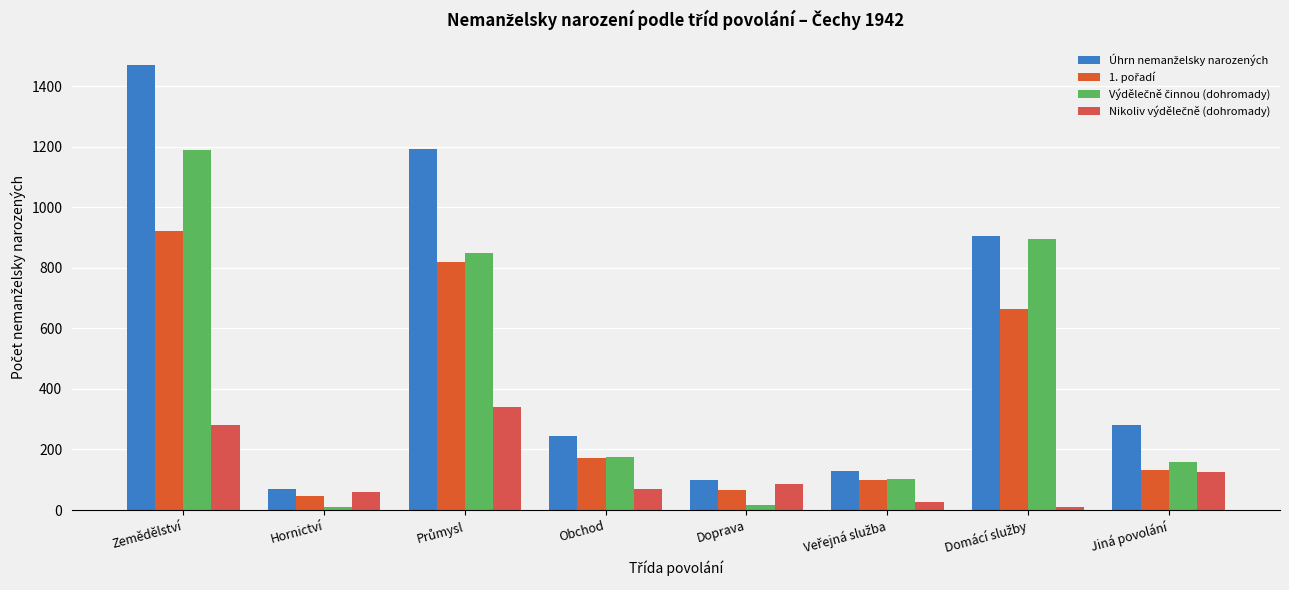

At Hornictví, list the series in order from smallest to largest.

Výdělečně činnou (dohromady), 1. pořadí, Nikoliv výdělečně (dohromady), Úhrn nemanželsky narozených